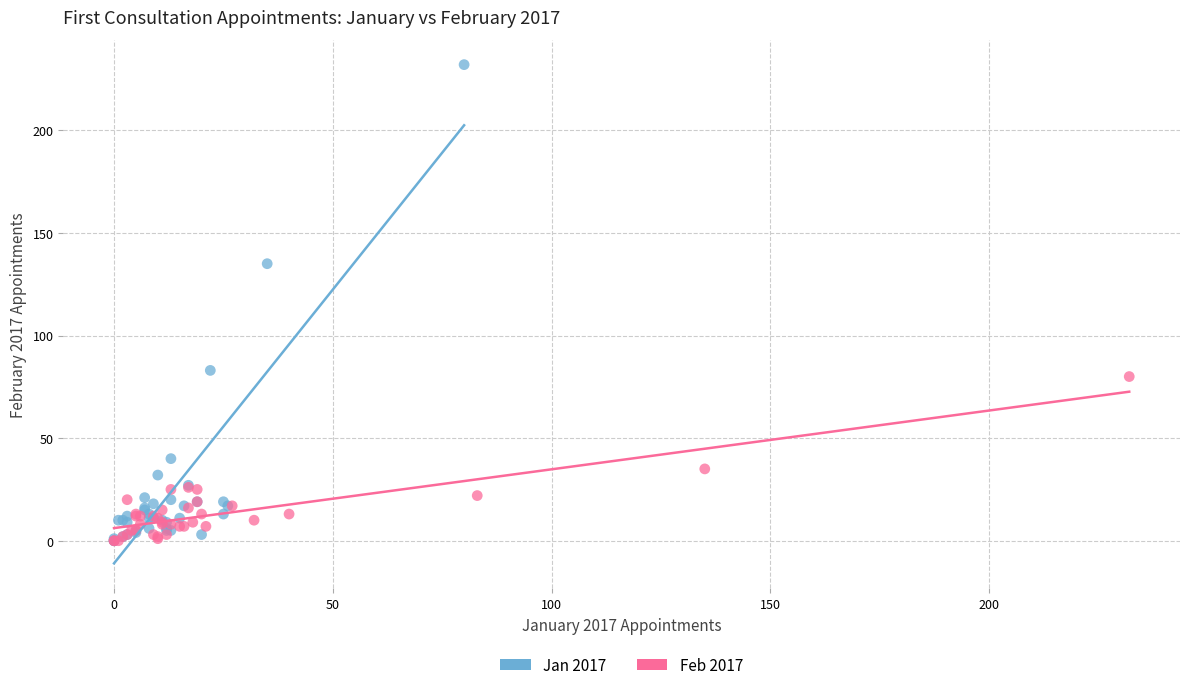

Which series has the widest spread of Y values?

Jan 2017